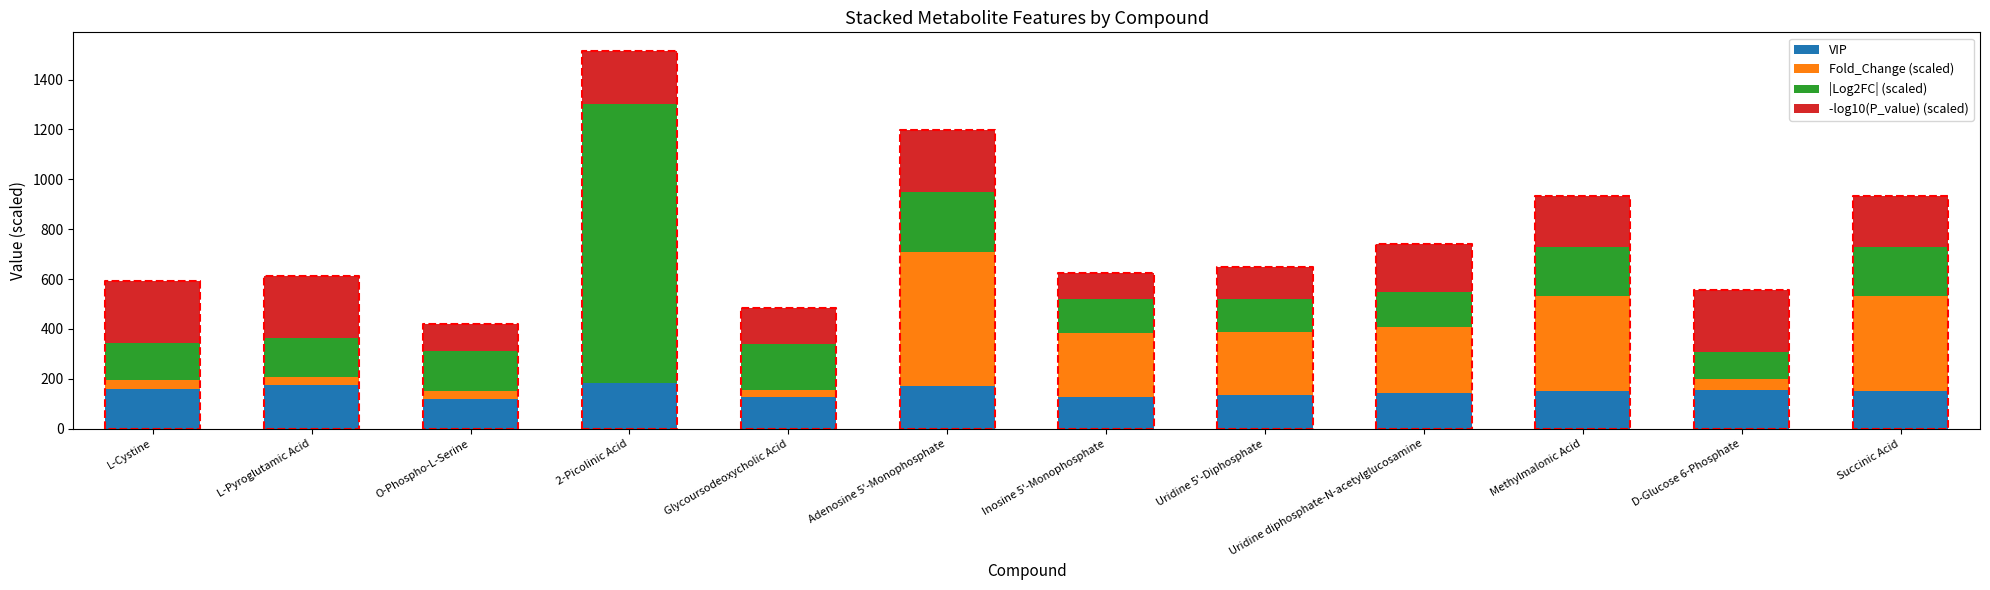

What are all the series names shown in the legend?

VIP, Fold_Change (scaled), |Log2FC| (scaled), -log10(P_value) (scaled)